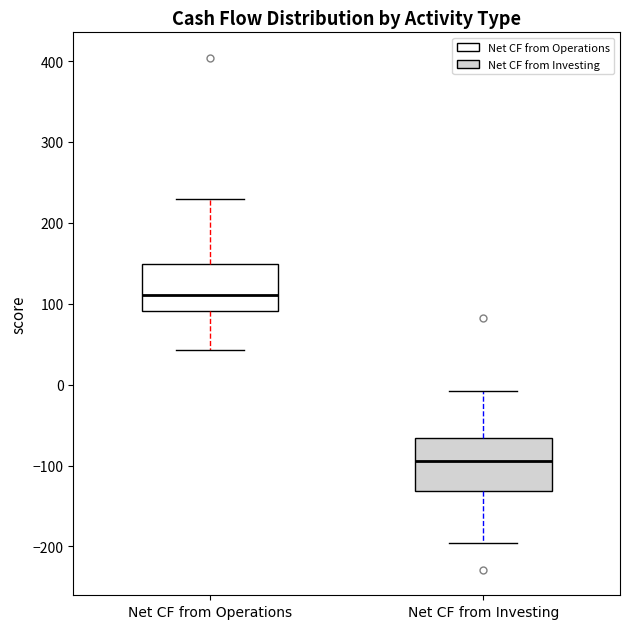

Reading left to right, transcribe this box plot: for each box, give where its median line is, the range the box spans, and where its two whiskers end, as read against the y-axis. The values are not printed on the chart, so give them approximately, as read against the axis.

Net CF from Operations: median 110, box 90 to 150, whiskers 40 to 230
Net CF from Investing: median -90, box -130 to -70, whiskers -200 to -10